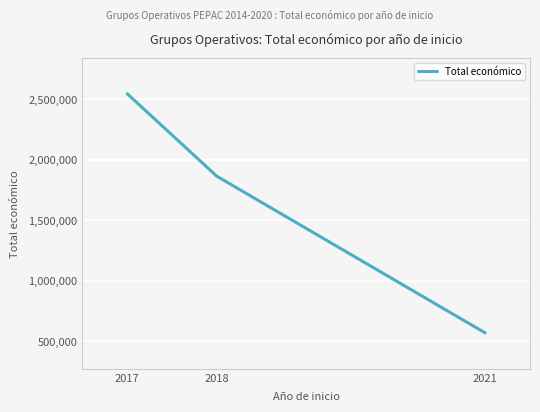

Is it true that the value at 2017 is 4427802?

False